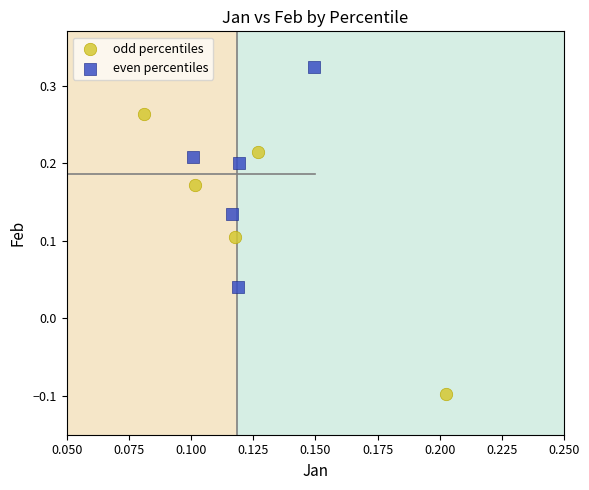

Which series contains the highest Y value?

even percentiles